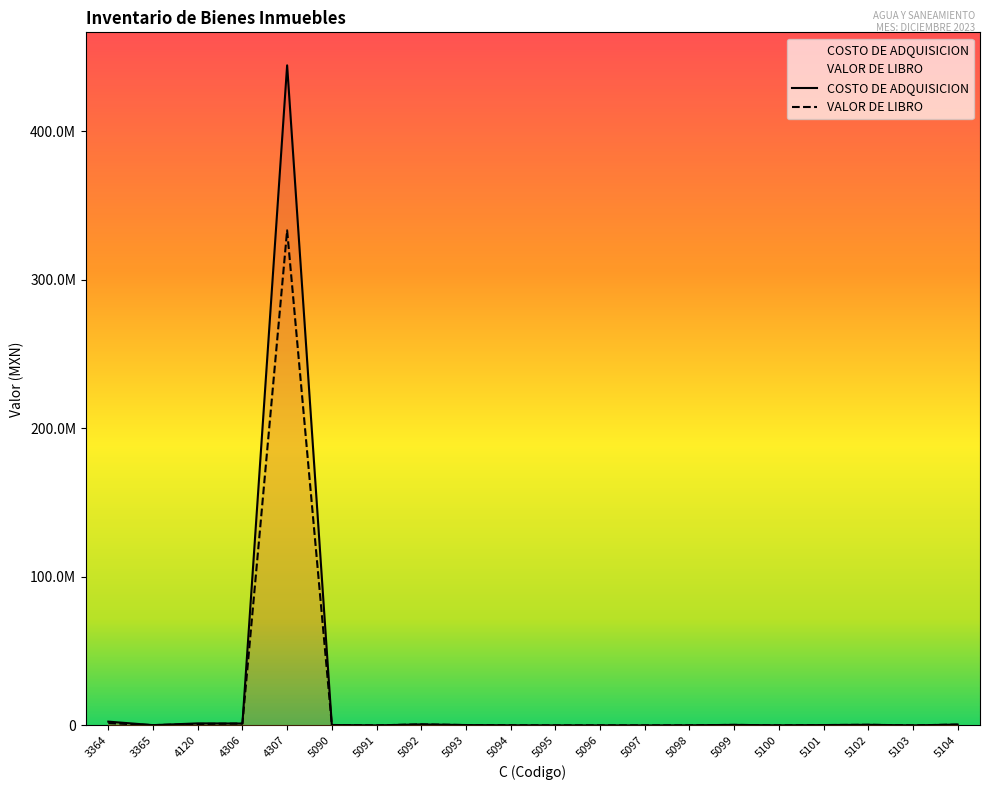

Rank the series at 5103 from lowest to highest value.

VALOR DE LIBRO, COSTO DE ADQUISICION